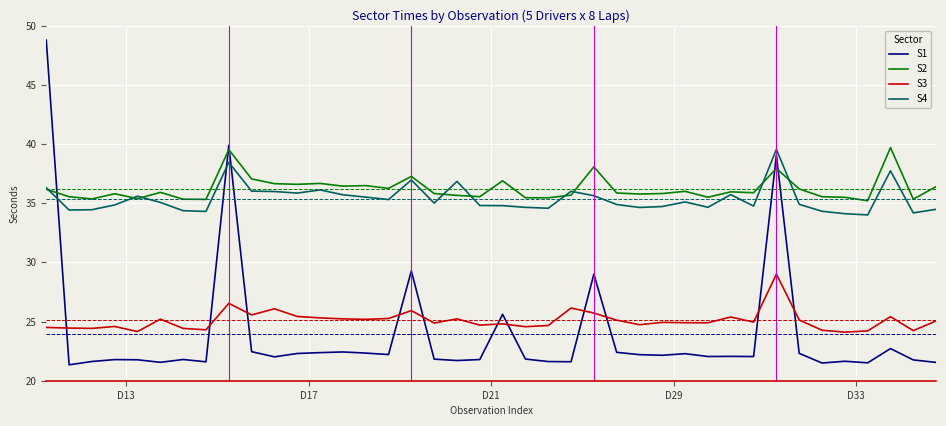

What is the maximum value for S3?

29.0